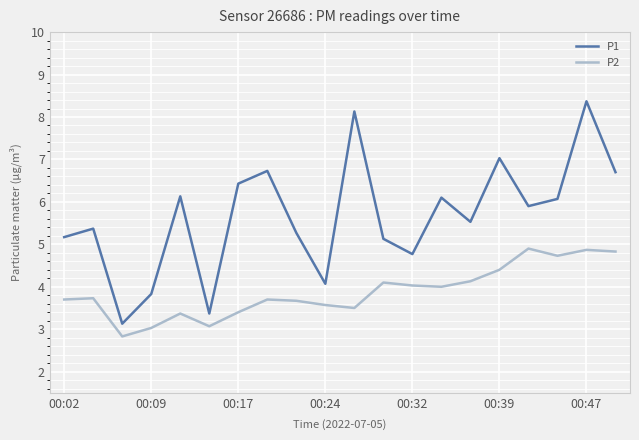

Rank the series by their maximum value, from highest to lowest.

P1, P2